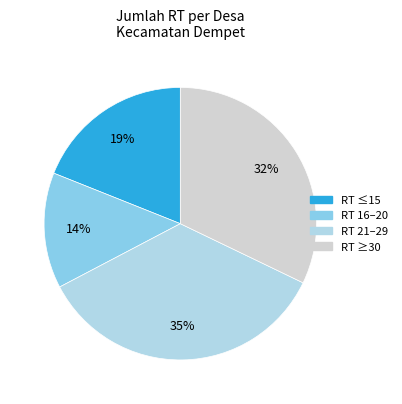

Is there a majority slice in this chart?

No